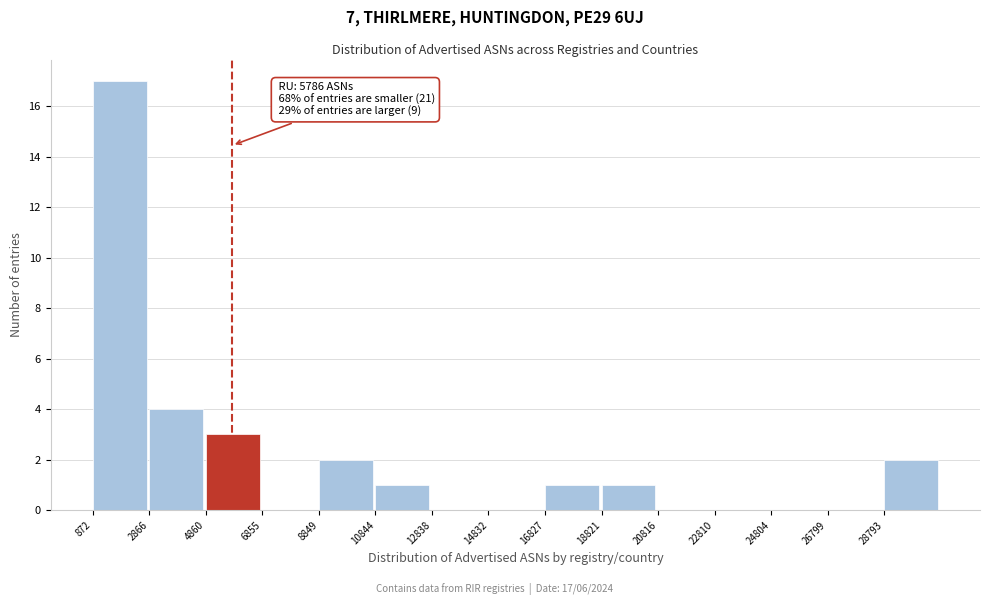

Over which range of the x-axis is the bar tallest?

800 to 2800